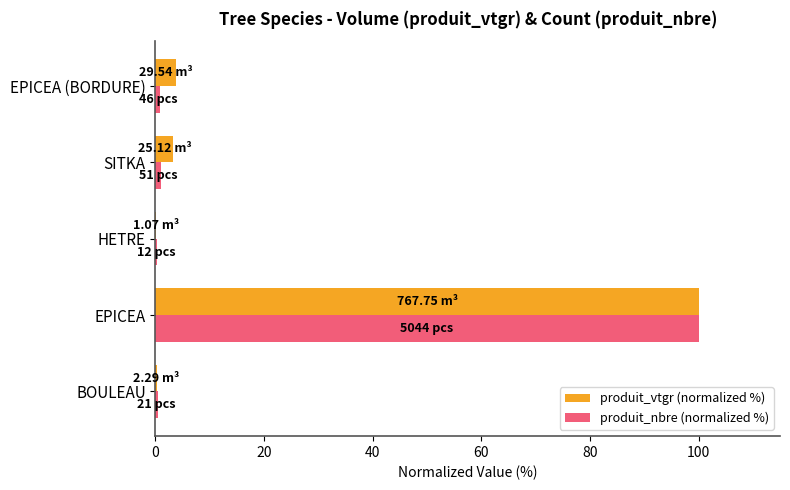

What is the sum of all produit_nbre (normalized %) values?

102.6